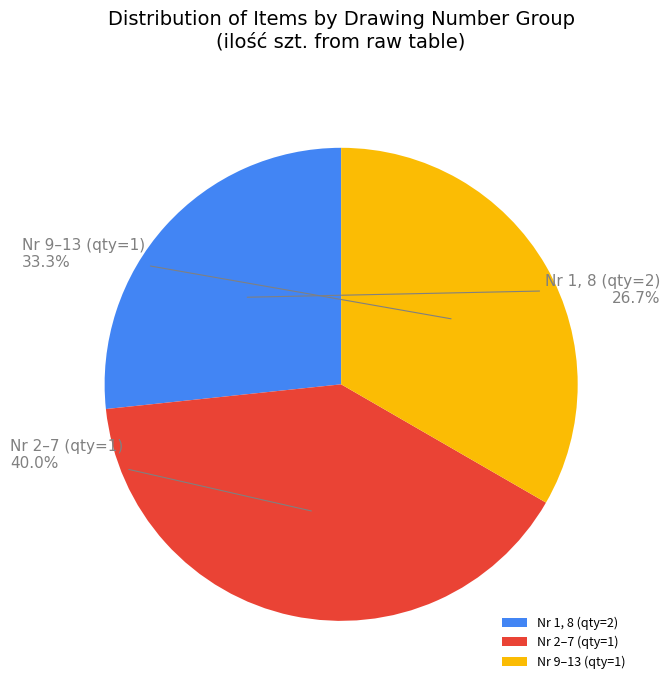

Between Nr 1, 8 (qty=2) and Nr 2–7 (qty=1), which is larger?

Nr 2–7 (qty=1)